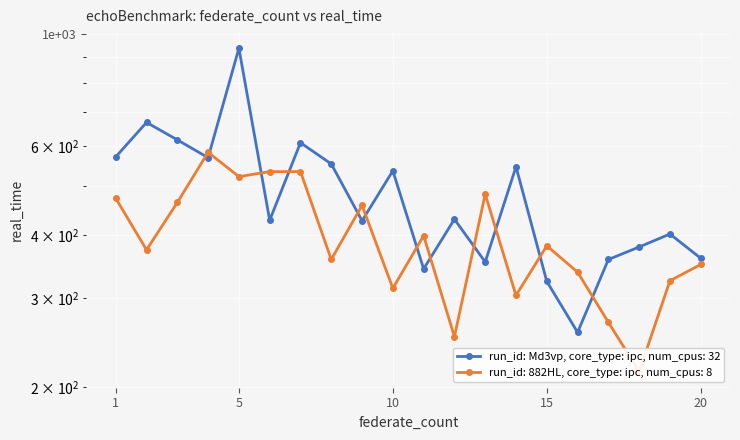

What is the total value across all series at 00:16?

595